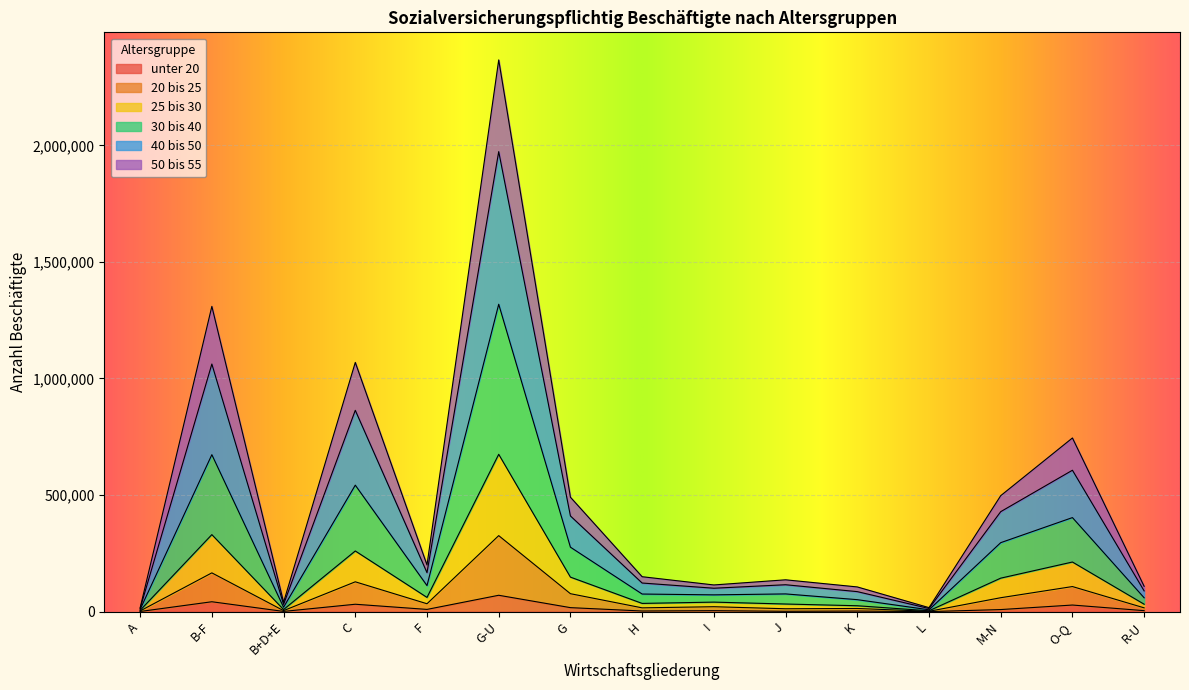

Which series has the largest total across all categories?

40 bis 50